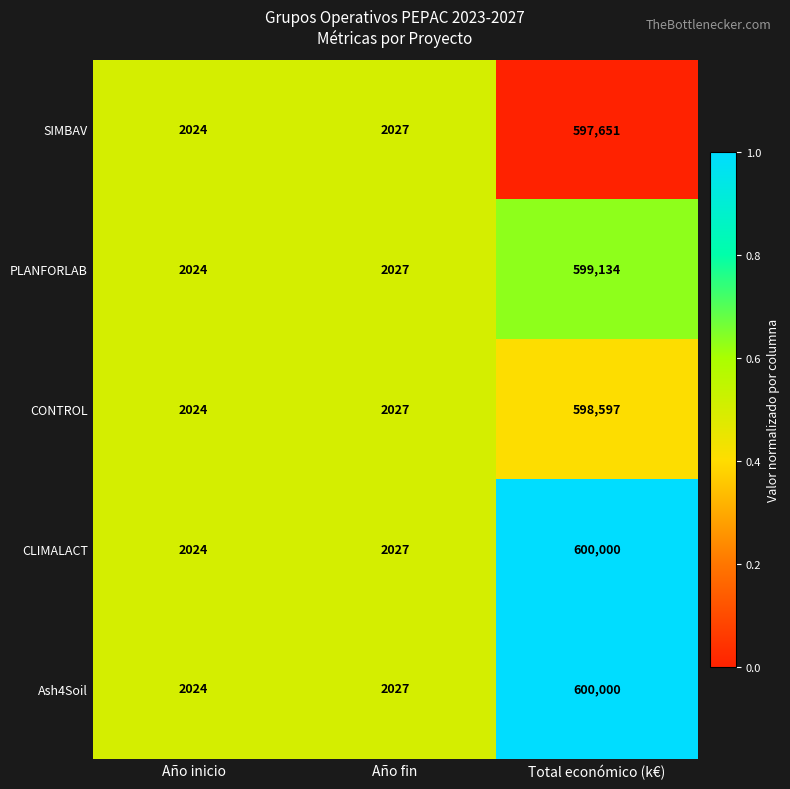

Where is PLANFORLAB nearest to the value 300579?

Año fin